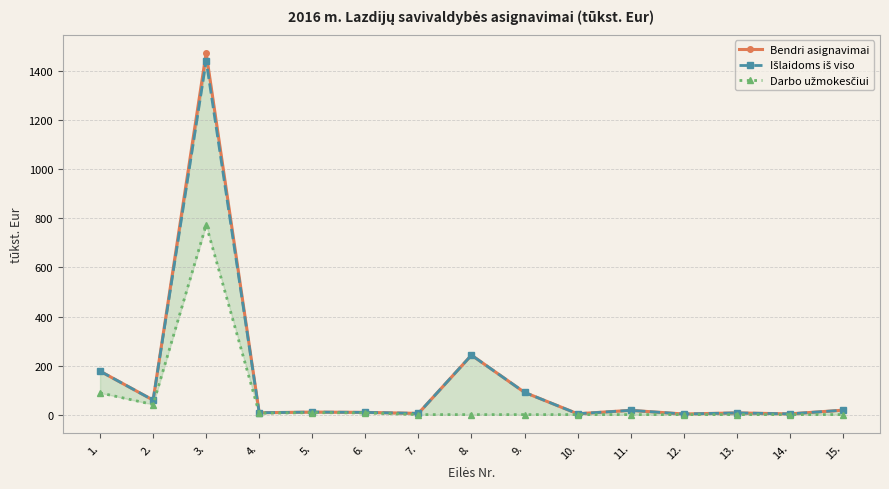

What is the label of the 9th point from the left?

9.